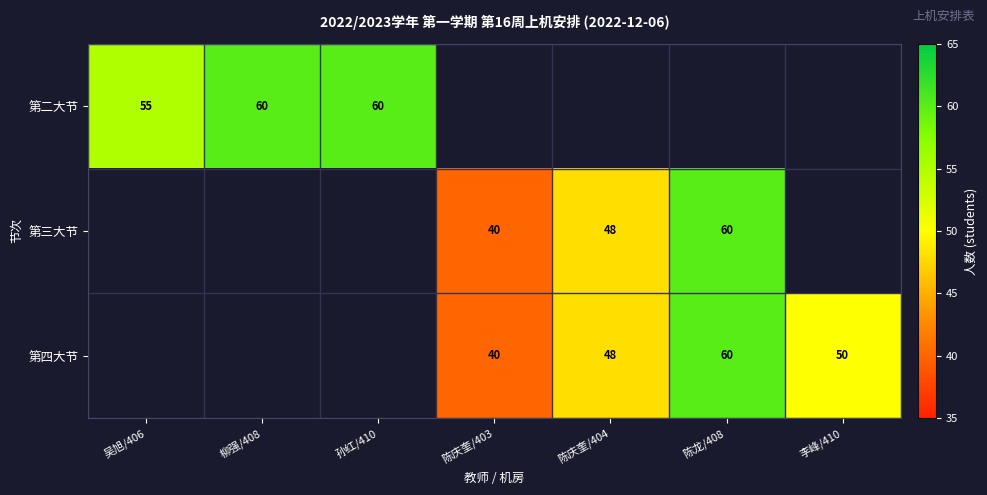

What is the sum of the 第四大节 values at 陈龙/408 and 李峰/410?

110